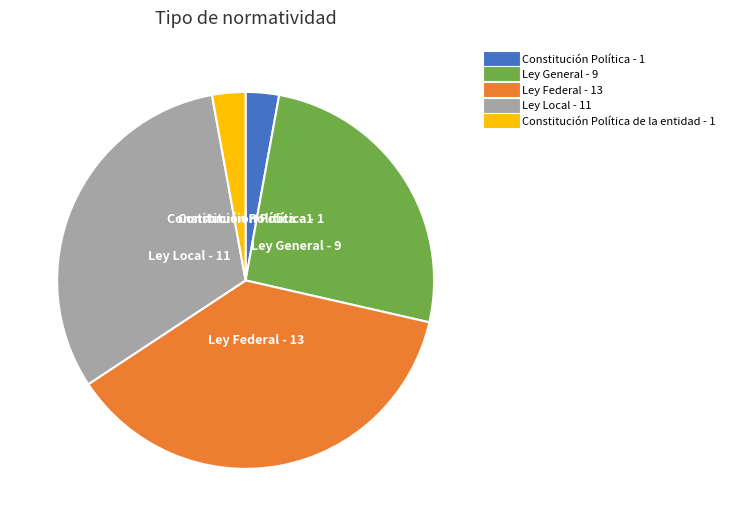

Does any single category account for the majority?

No